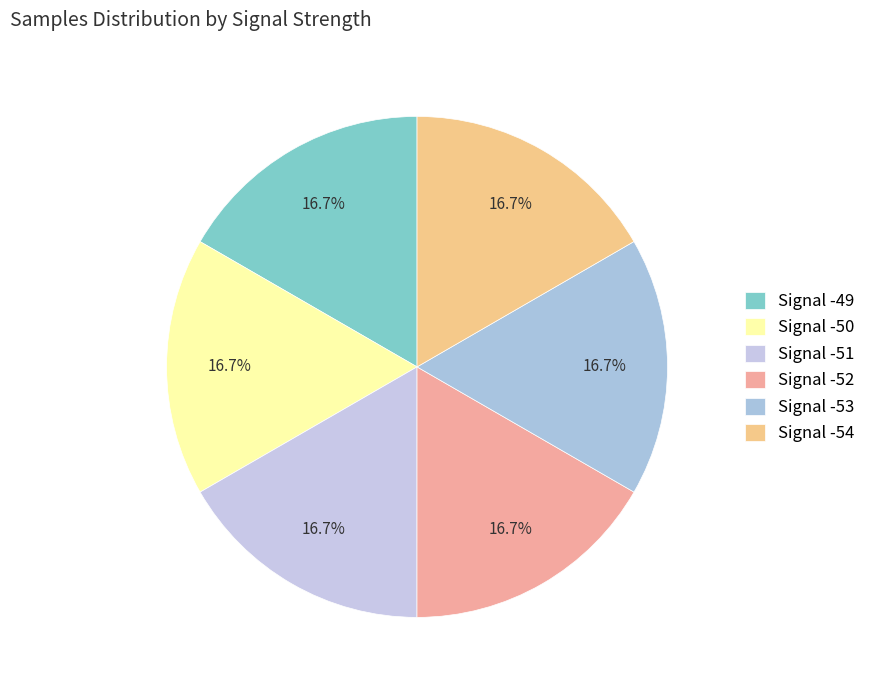

What is the total percentage of Signal -49 and Signal -53?

33.3%